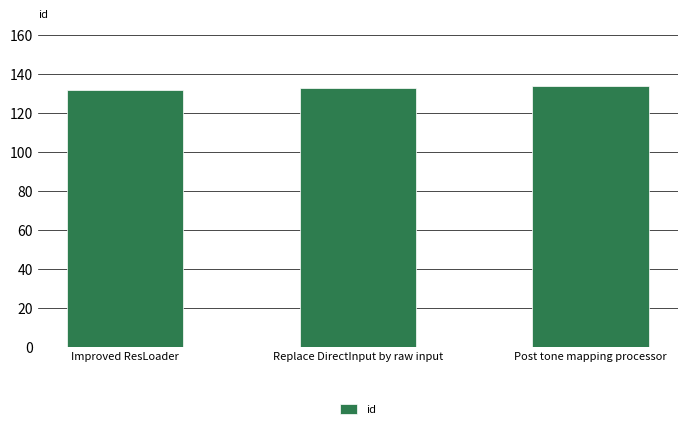

What is the minimum value shown in the chart?

132